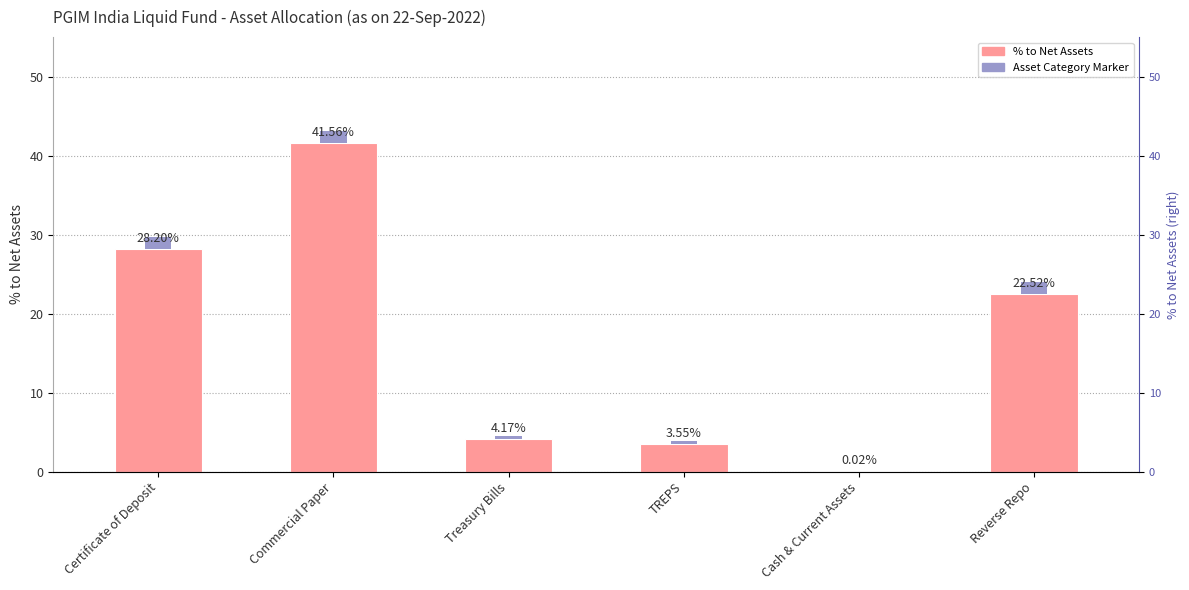

What is the greatest value displayed?

41.6